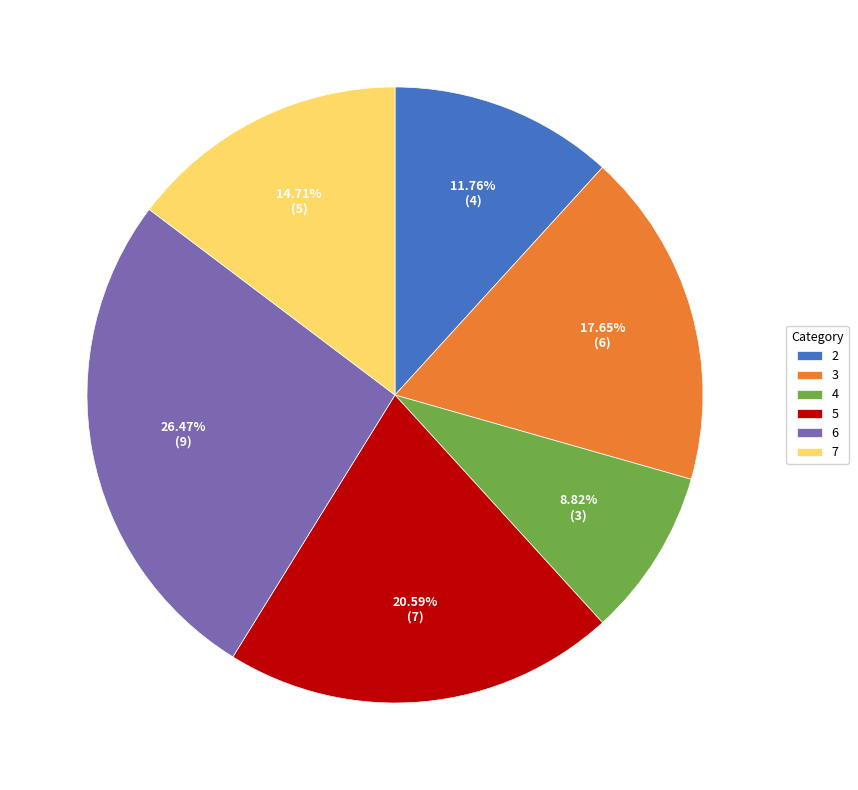

To the nearest percent, what is the difference between the largest and smallest slice percentages?

18%